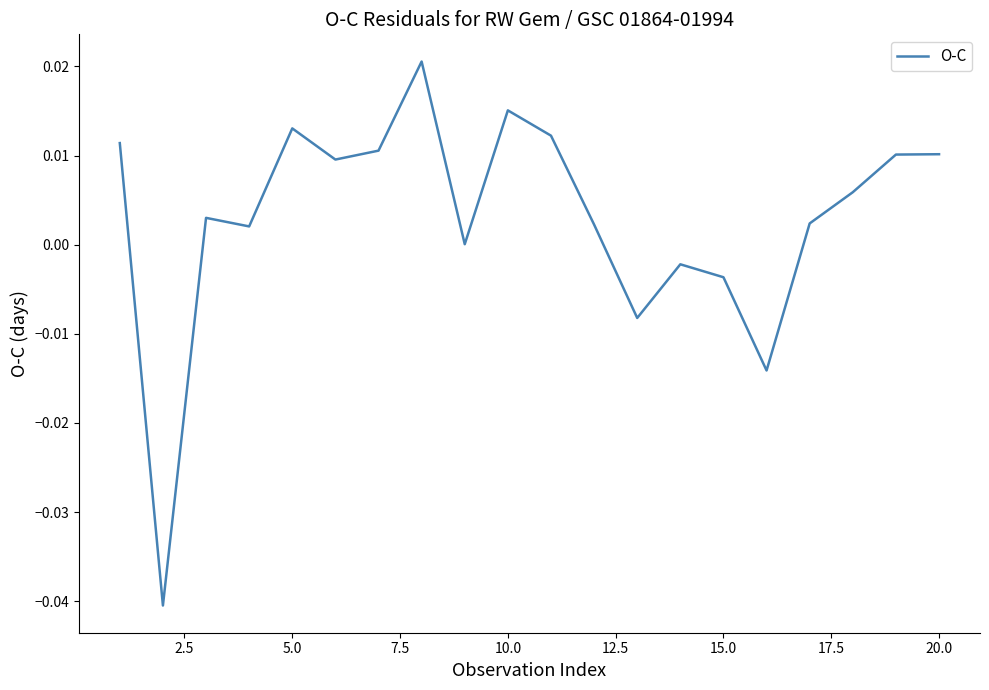

Does the chart have visible grid lines?

No